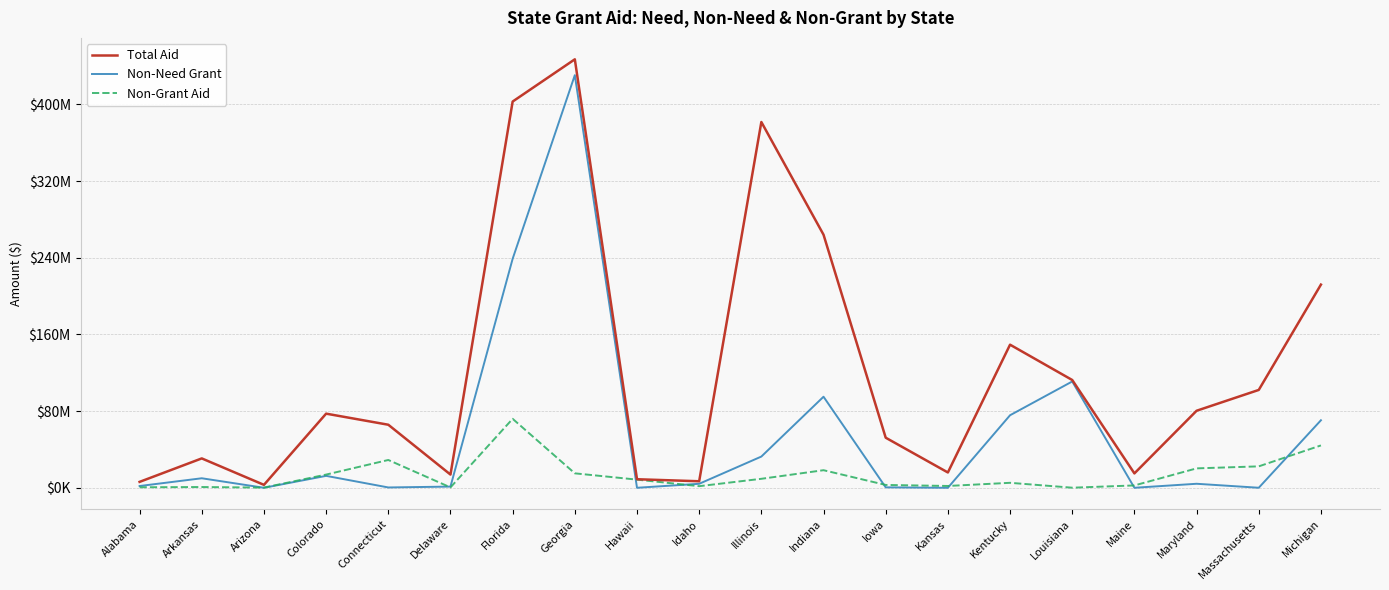

What is the difference between the second highest and minimum values in the Non-Grant Aid series?

44107490